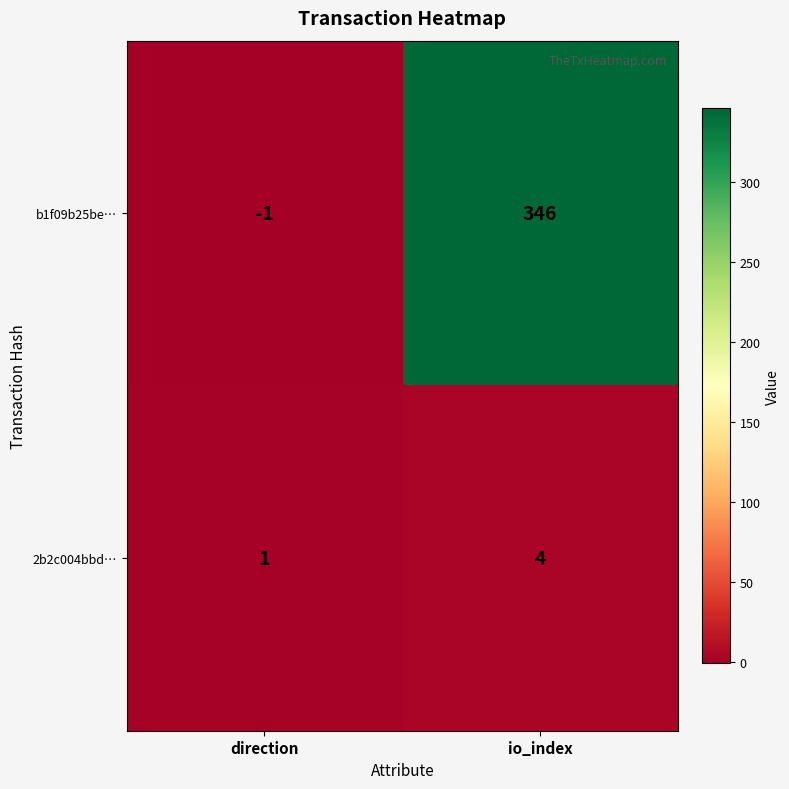

What is the difference between the 2b2c004bbd… values at io_index and direction?

3